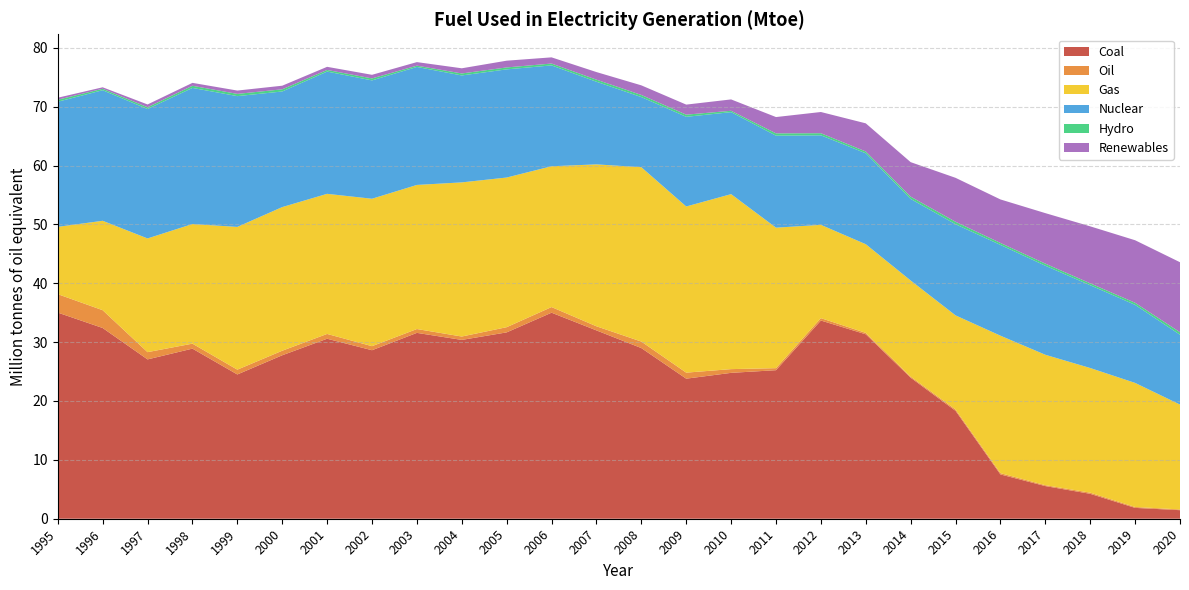

Reading right to left, transcribe all the data shown in this chart.

Coal: 1.5	1.8	4.2	5.5	7.5	18.3	24.0	31.3	33.7	25.2	24.8	23.8	29.0	32.0	35.0	31.7	30.4	31.6	28.6	30.6	27.8	24.5	28.9	27.1	32.4	35.0
Oil: 0.1	0.2	0.2	0.2	0.2	0.2	0.2	0.2	0.4	0.3	0.6	1.0	1.1	0.7	1.0	0.9	0.6	0.7	0.7	0.8	0.8	0.8	0.8	1.2	3.0	3.1
Gas: 17.8	21.1	21.2	22.1	23.4	16.0	16.3	15.1	15.8	23.9	29.7	28.2	29.6	27.5	23.9	25.4	26.2	24.5	25.0	23.8	24.4	24.2	20.3	19.3	15.2	11.4
Nuclear: 11.9	13.3	14.1	15.1	15.4	15.5	13.8	15.4	15.2	15.6	13.9	15.2	11.9	14.0	17.1	18.4	18.2	20.0	20.1	20.8	19.6	22.2	23.1	22.0	22.2	21.3
Hydro: 0.4	0.4	0.3	0.4	0.3	0.4	0.4	0.3	0.4	0.4	0.2	0.4	0.4	0.4	0.3	0.3	0.3	0.2	0.3	0.3	0.4	0.4	0.4	0.3	0.2	0.3
Renewables: 11.9	10.6	9.7	8.6	7.4	7.5	5.9	4.8	3.6	2.8	1.9	1.7	1.6	1.3	1.0	1.1	0.9	0.6	0.6	0.5	0.6	0.6	0.5	0.5	0.2	0.3